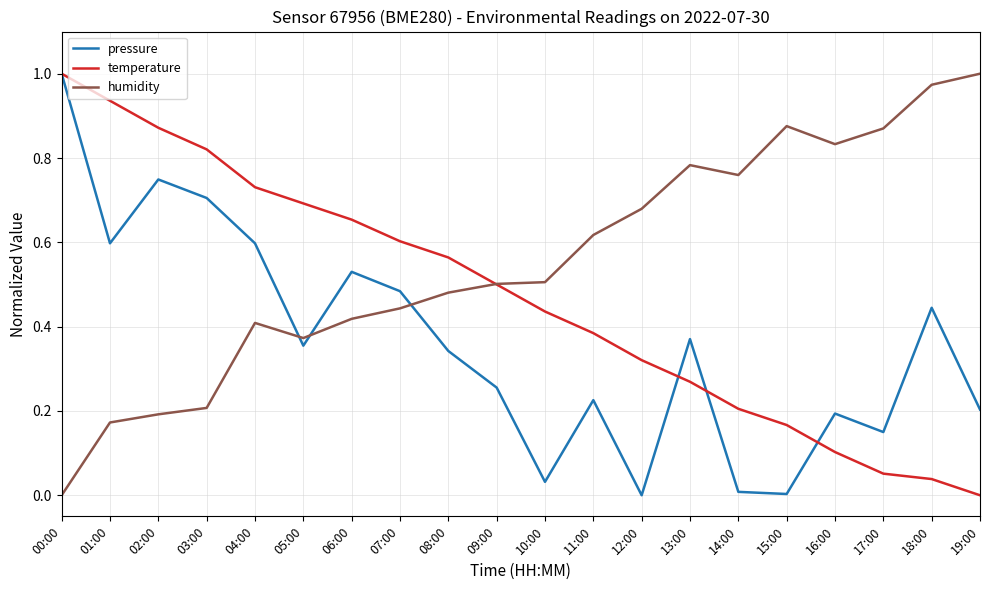

After their last crossing, which series has the higher values: temperature or pressure?

pressure